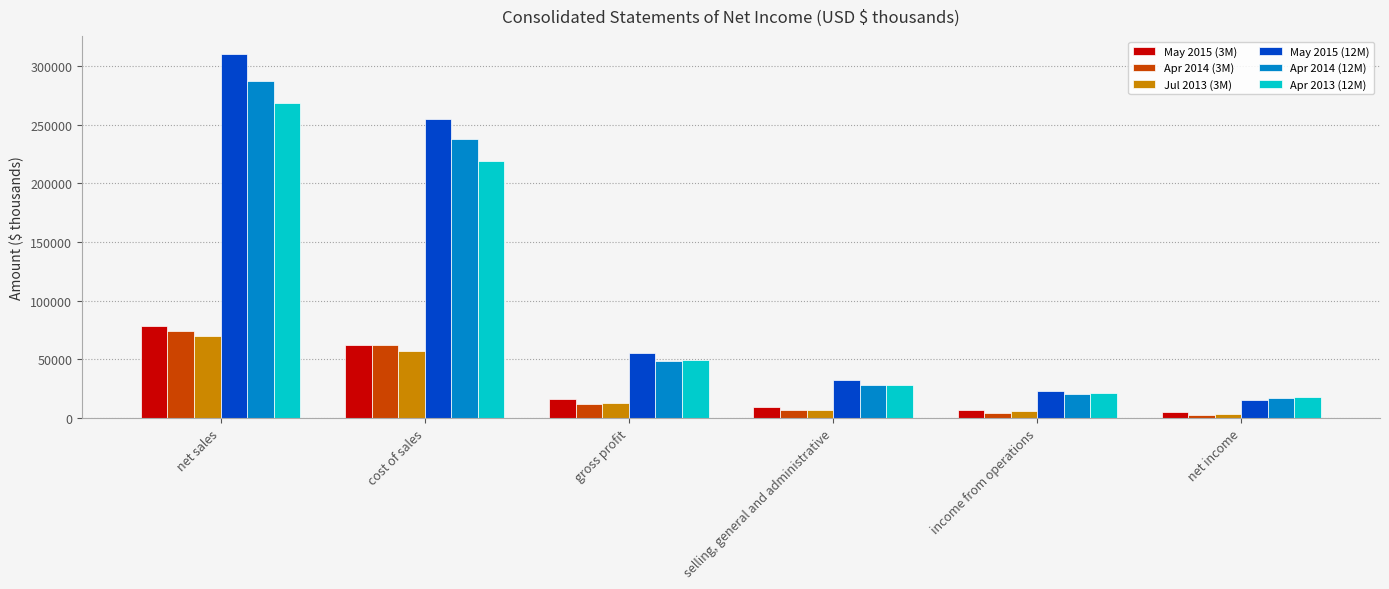

Is the value of Jul 2013 (3M) at net income greater than the value of Apr 2014 (3M) at net sales?

No